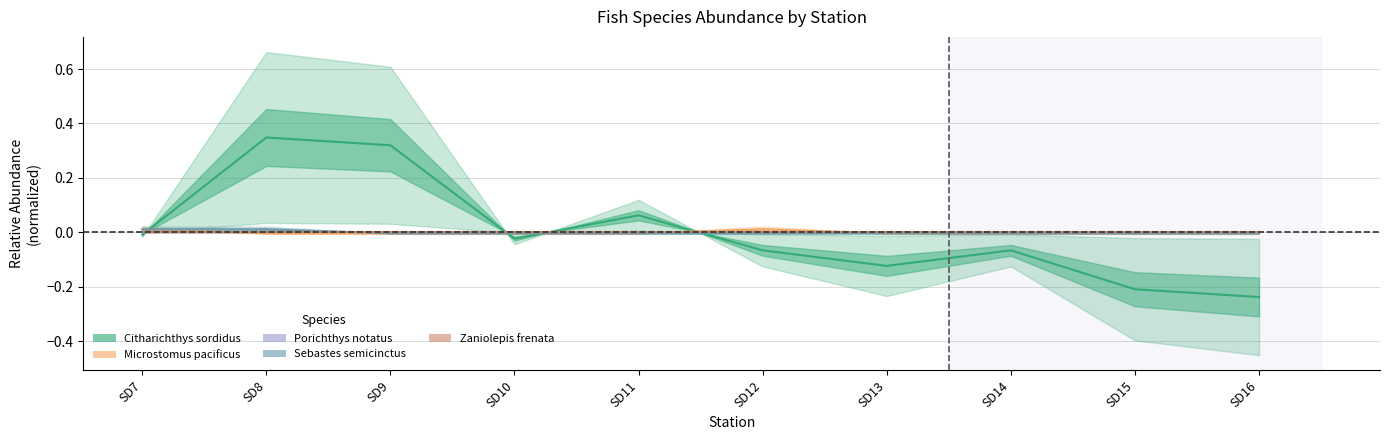

After their last crossing, which series has the higher values: Citharichthys sordidus or Microstomus pacificus?

Microstomus pacificus